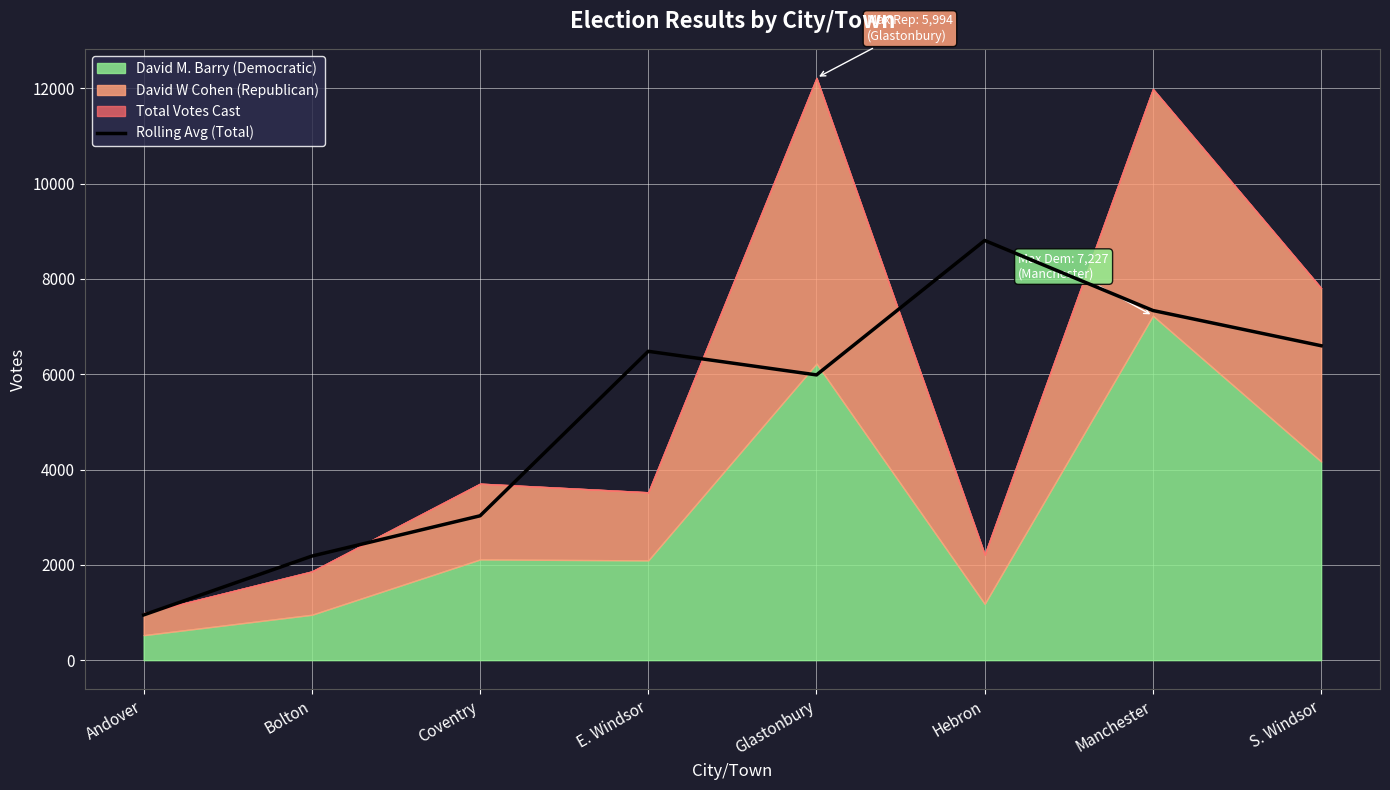

The value of Rolling Avg (Total) at Hebron is 14233.5. True or false?

False